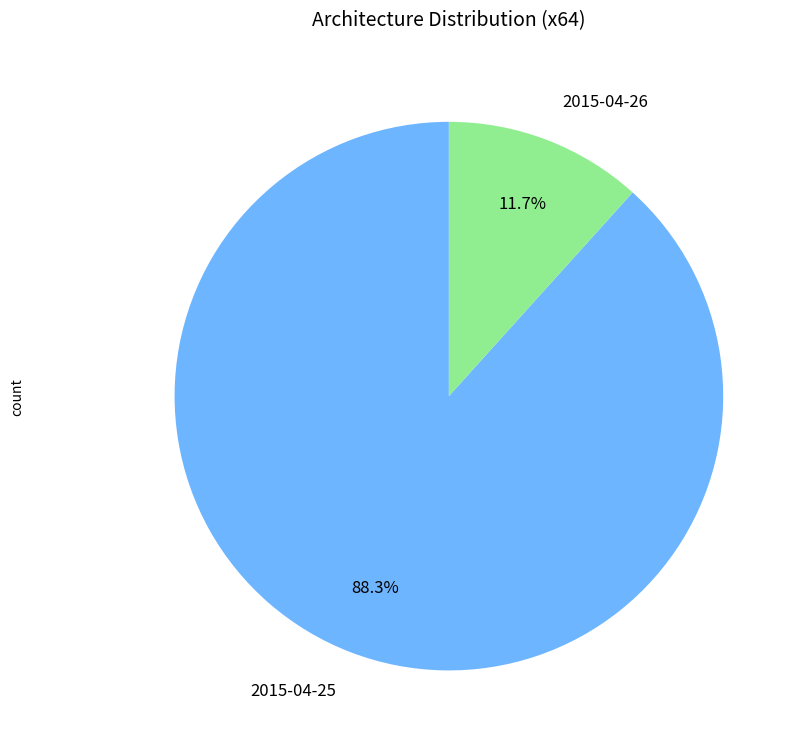

Is there a majority slice in this chart?

Yes